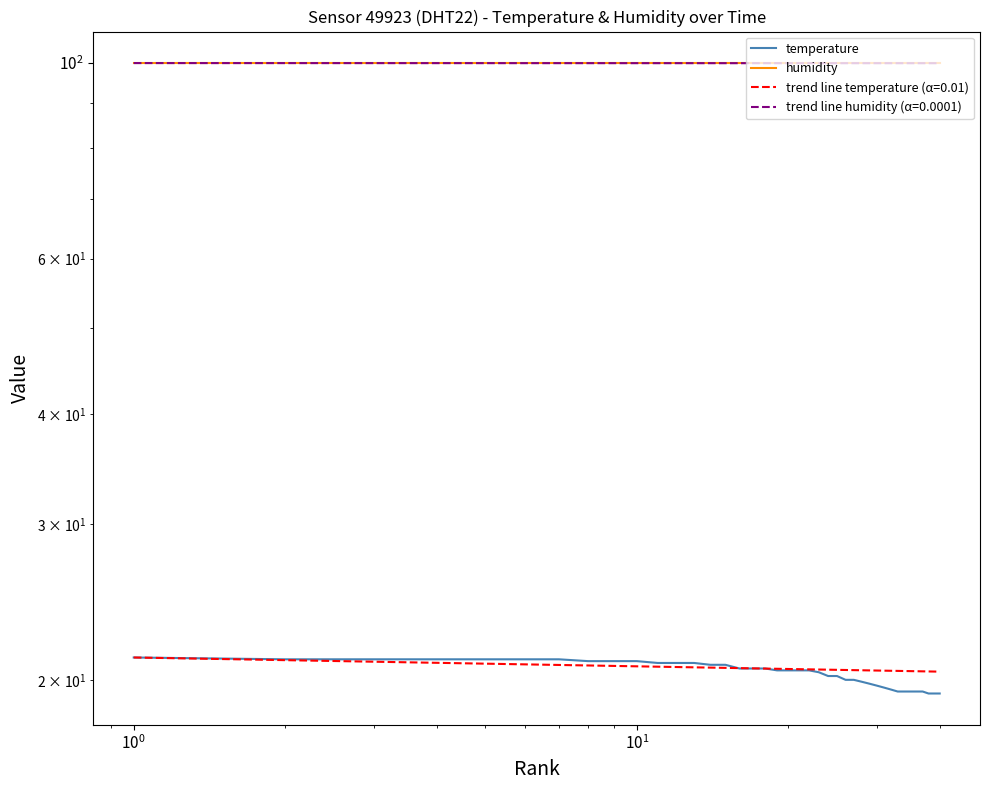

True or false: temperature and humidity cross at least once.

False